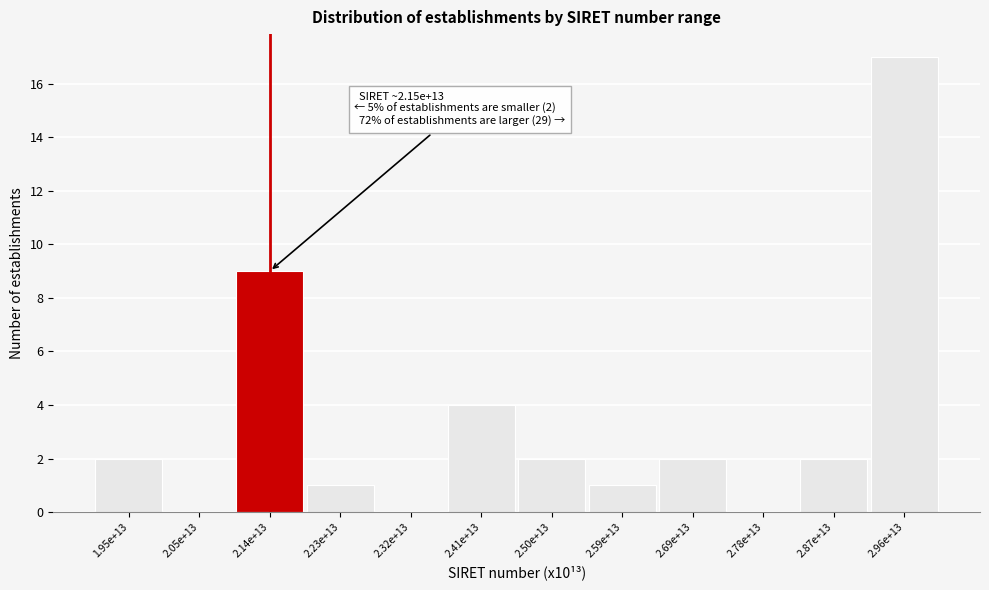

Reading left to right, list all the values displayed in this chart.

1.95e+13=2	2.05e+13=0	2.14e+13=9	2.23e+13=1	2.32e+13=0	2.41e+13=4	2.50e+13=2	2.59e+13=1	2.69e+13=2	2.78e+13=0	2.87e+13=2	2.96e+13=17